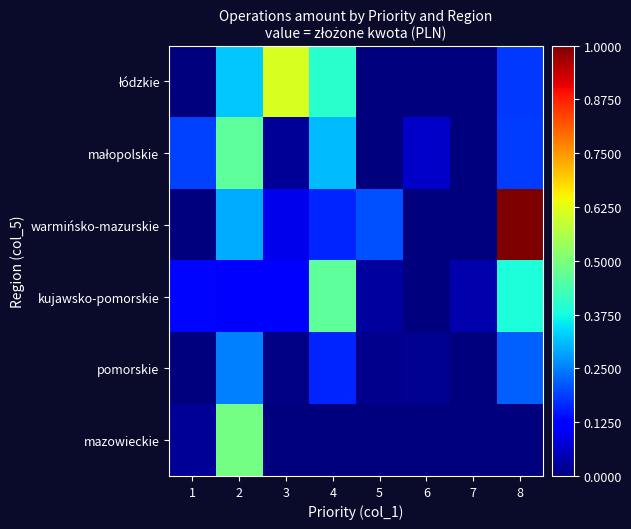

At how many categories does at least one series exceed 0?

8